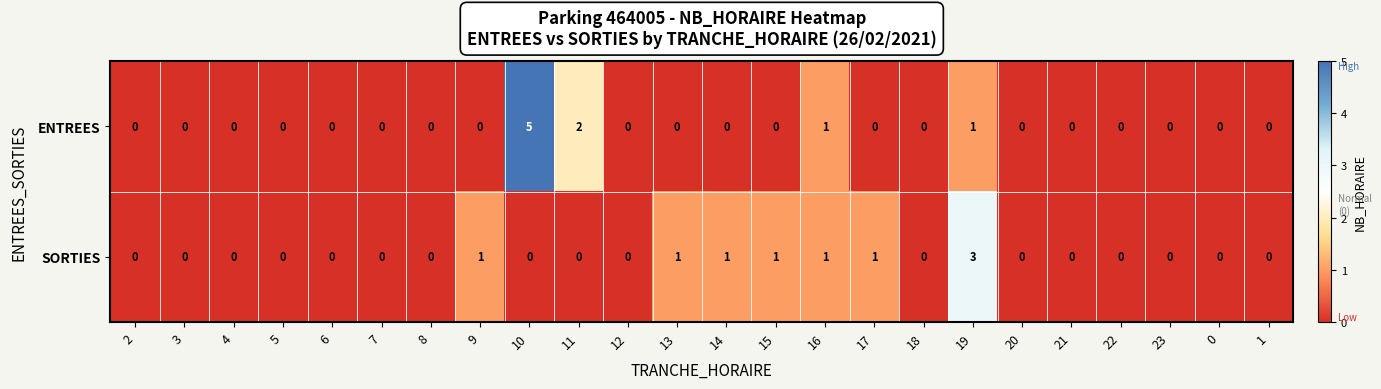

The SORTIES series shows 1 at 9. True or false?

True